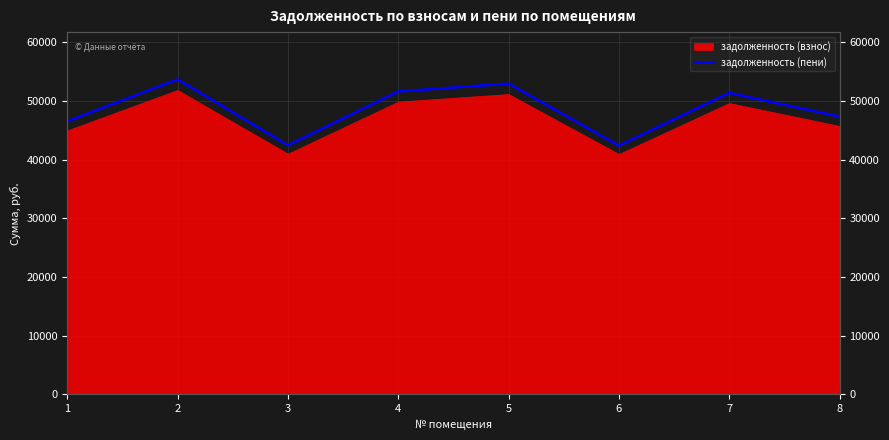

The chart shows a value of 55228.1 at 3. True or false?

False